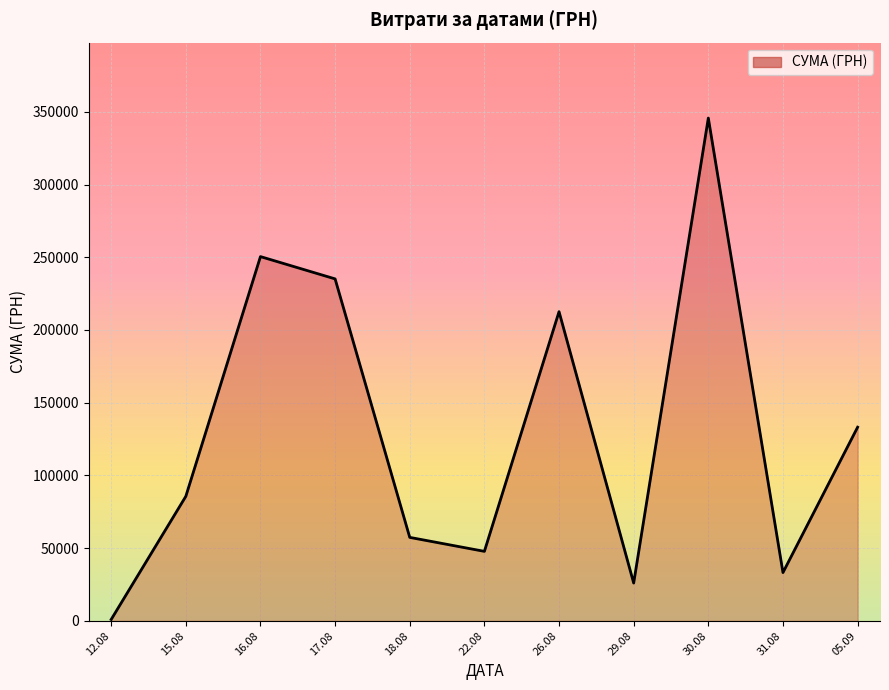

List the labels in order of value, smallest first.

12.08, 29.08, 31.08, 22.08, 18.08, 15.08, 05.09, 26.08, 17.08, 16.08, 30.08